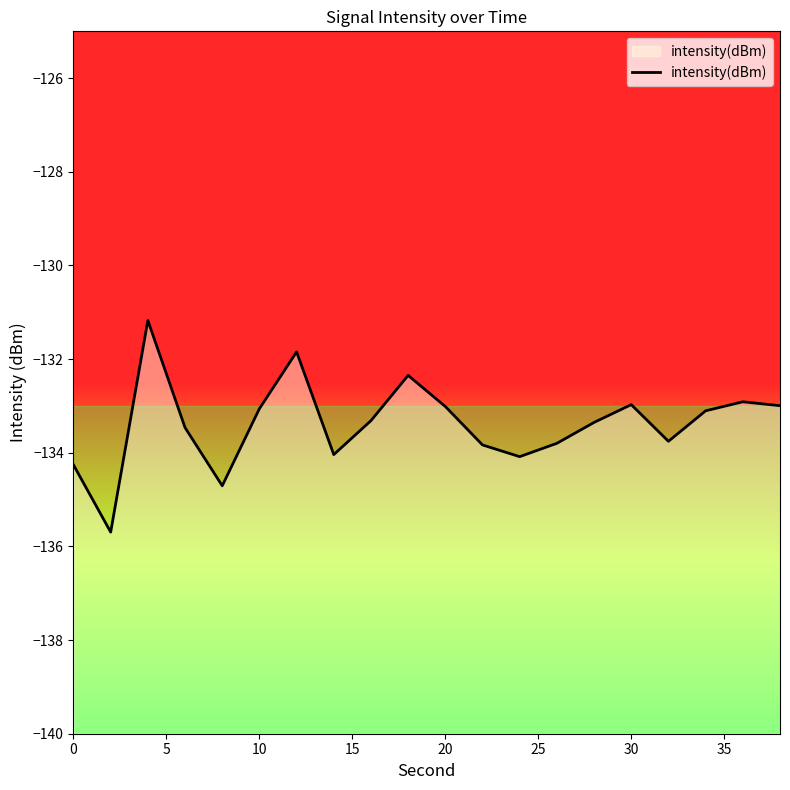

Read the value at 40.

-133.3